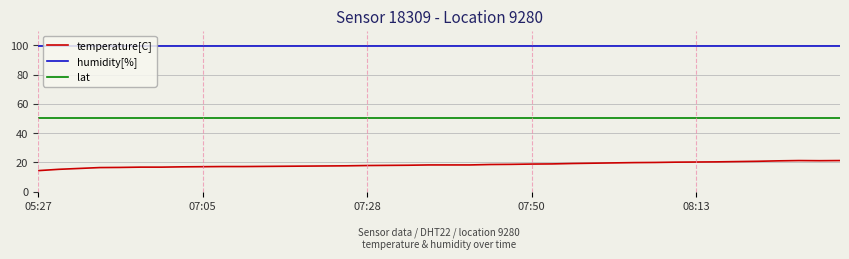

What is the minimum value shown in the chart?

14.3